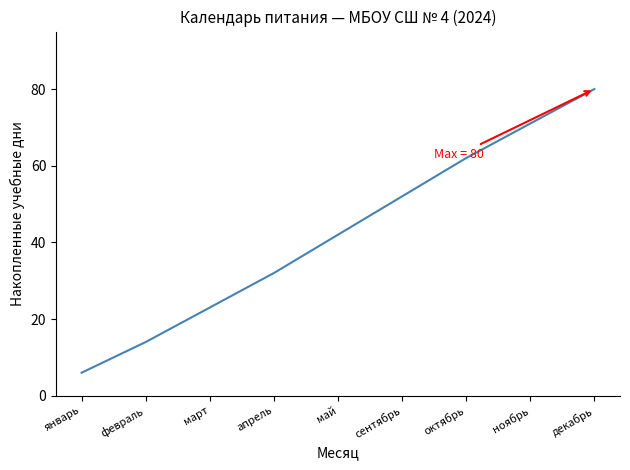

Where is the data nearest to the value 43?

май